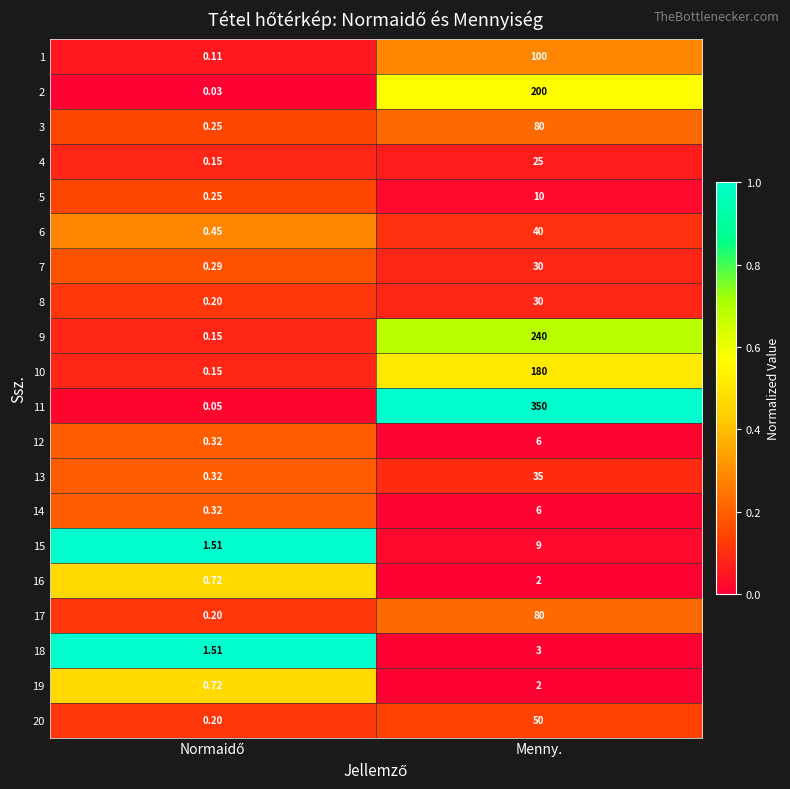

At which category is the sum across all series the highest?

Menny.